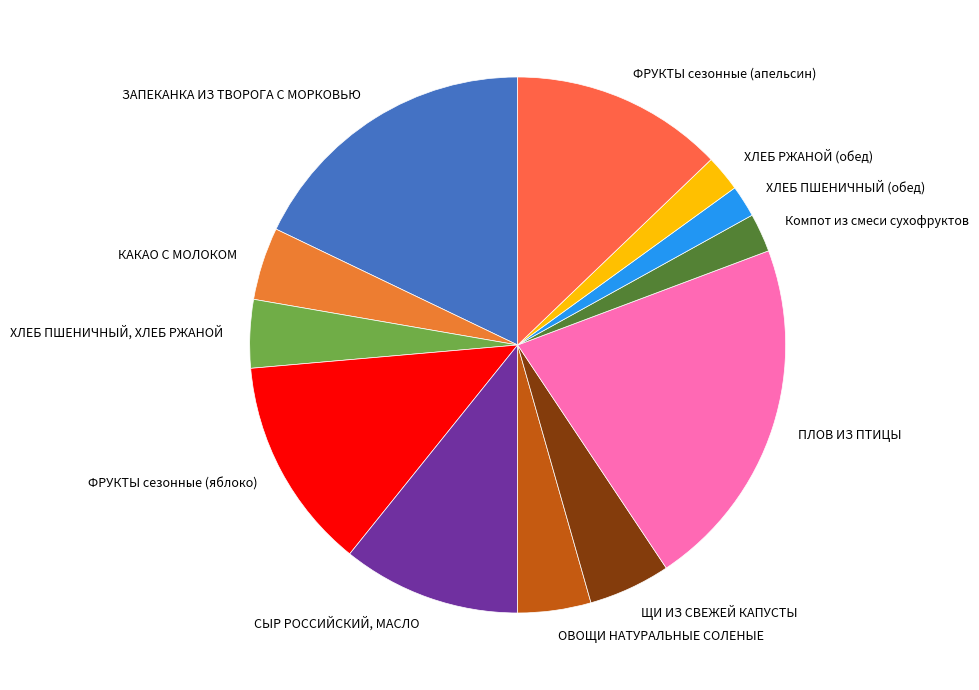

Which slice is the largest?

ПЛОВ ИЗ ПТИЦЫ